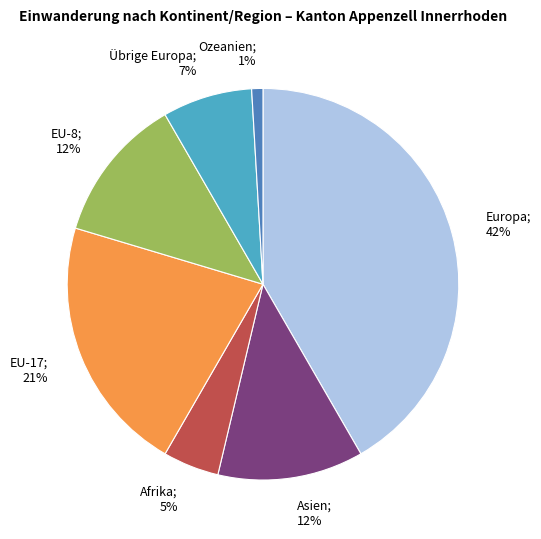

To the nearest percent, what is the difference between the Übrige Europa and EU-8 slice percentages?

5%